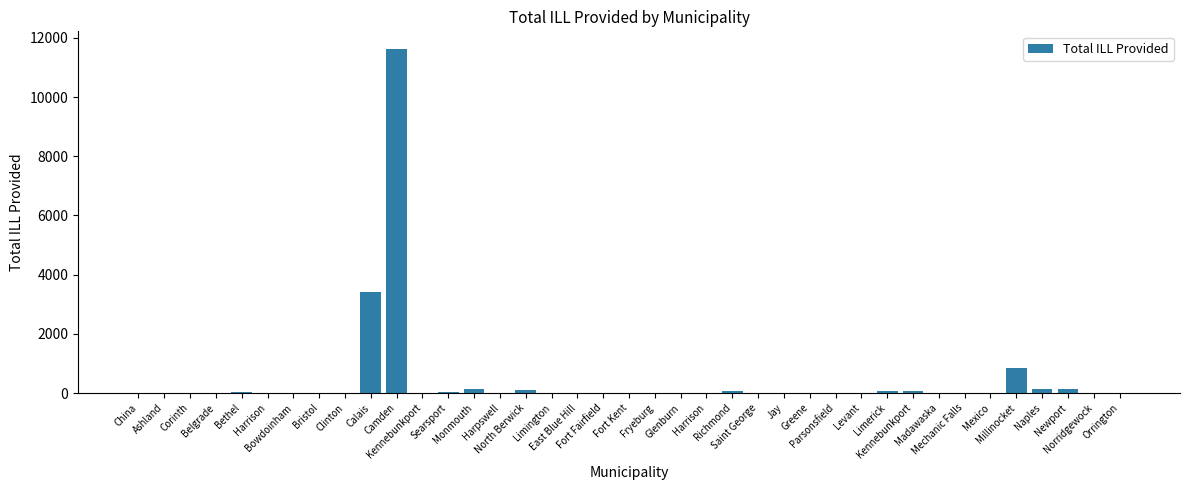

Are the bars horizontal?

No